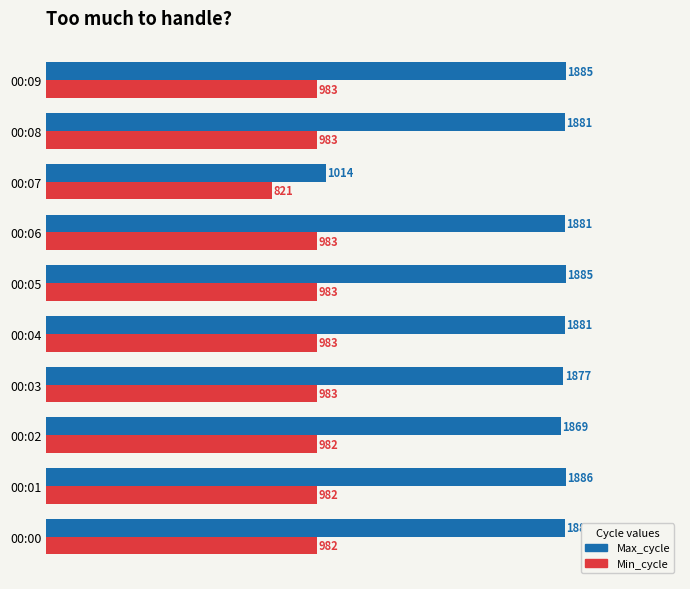

What is the difference between the maximum and minimum values in the Min_cycle series?

162